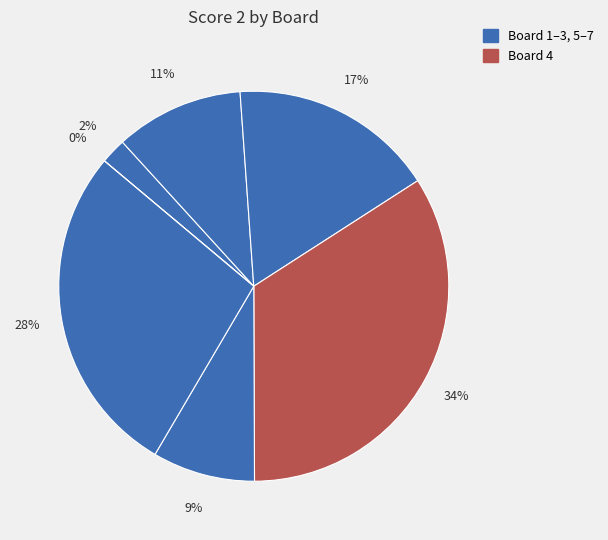

To the nearest percent, what is the difference between the largest and smallest slice percentages?

34%